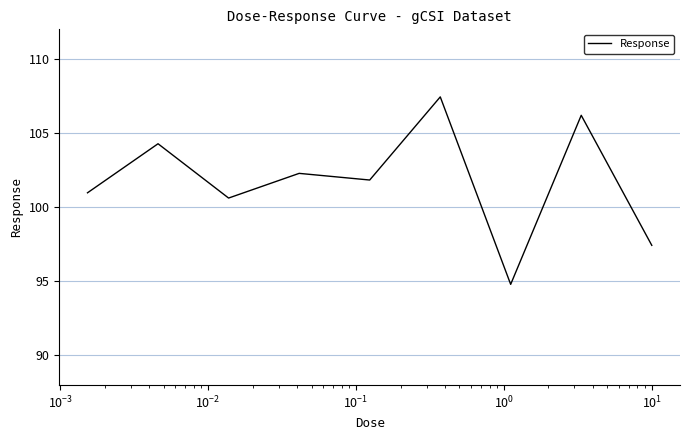

What is the difference between the maximum and minimum values?

12.6